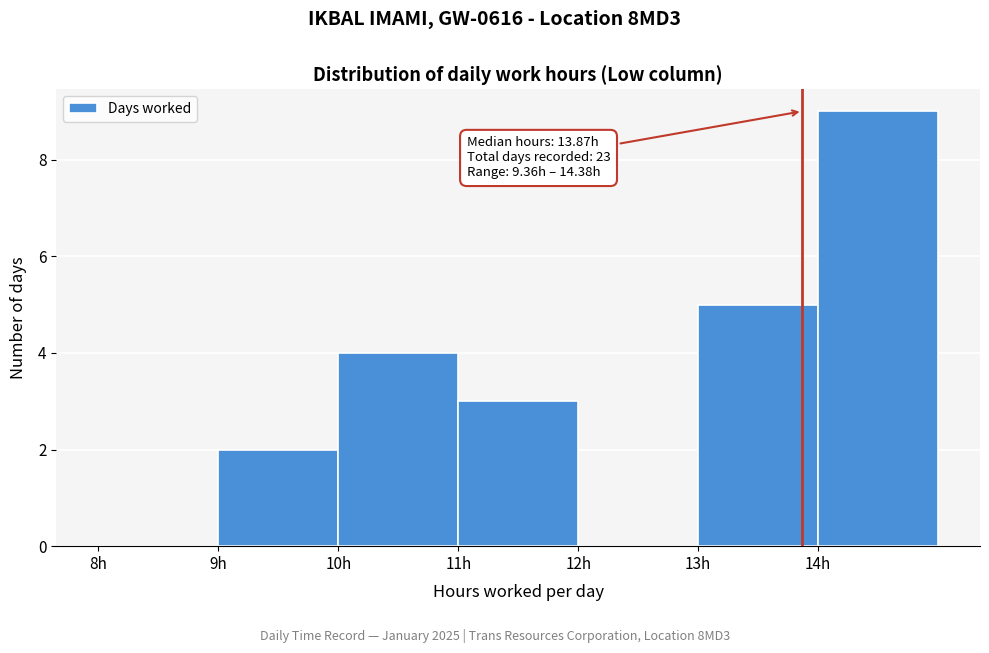

Over which range of the x-axis is the bar tallest?

14 to 15